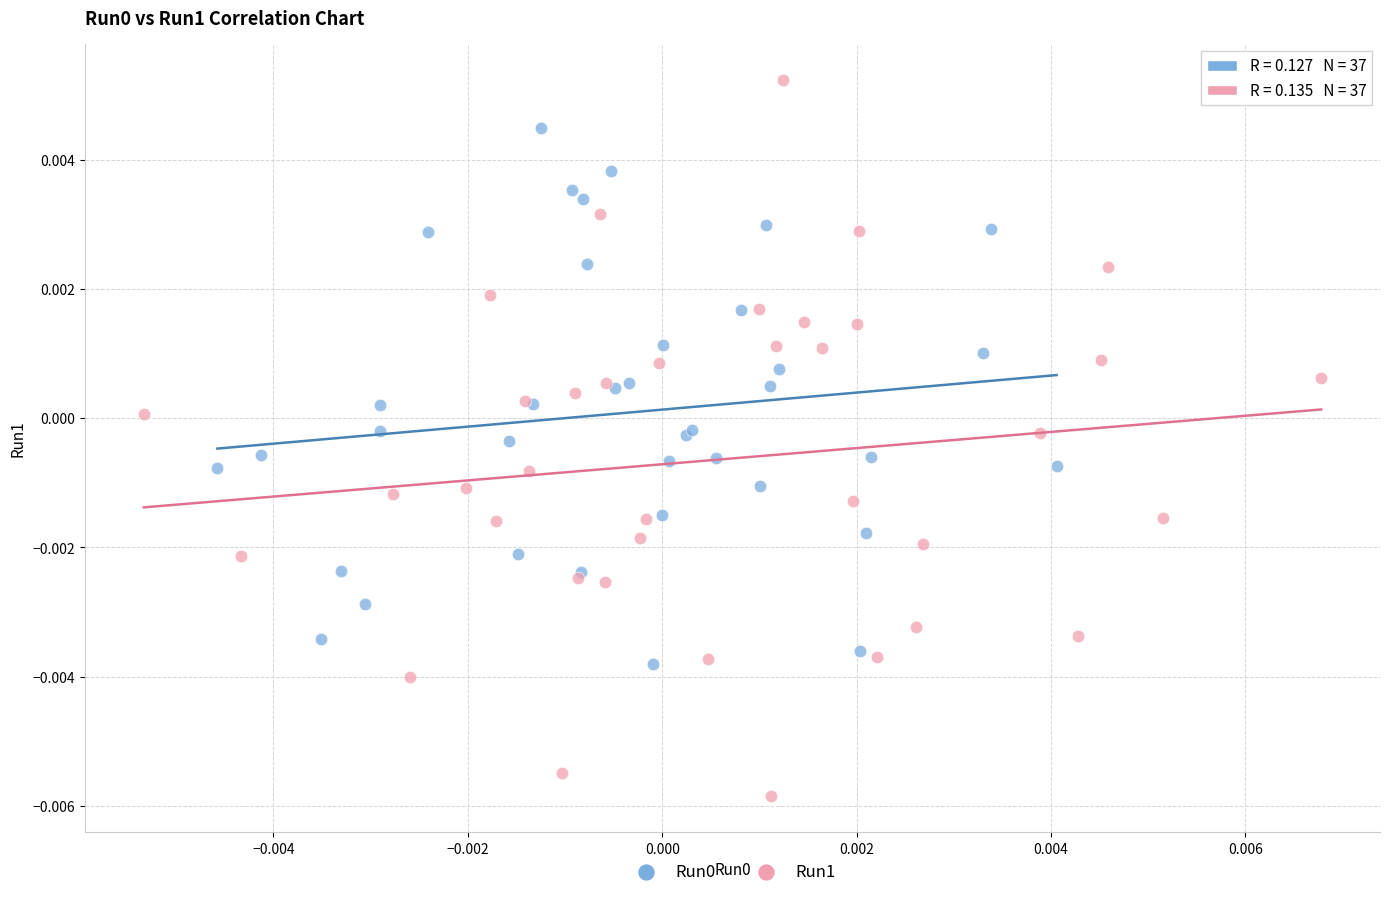

Which series contains the highest Y value?

Run1